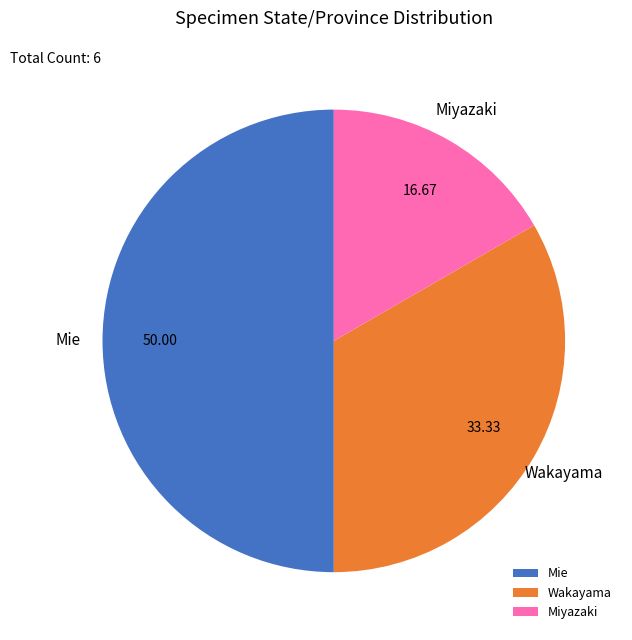

What is the smallest slice in the pie chart?

Miyazaki